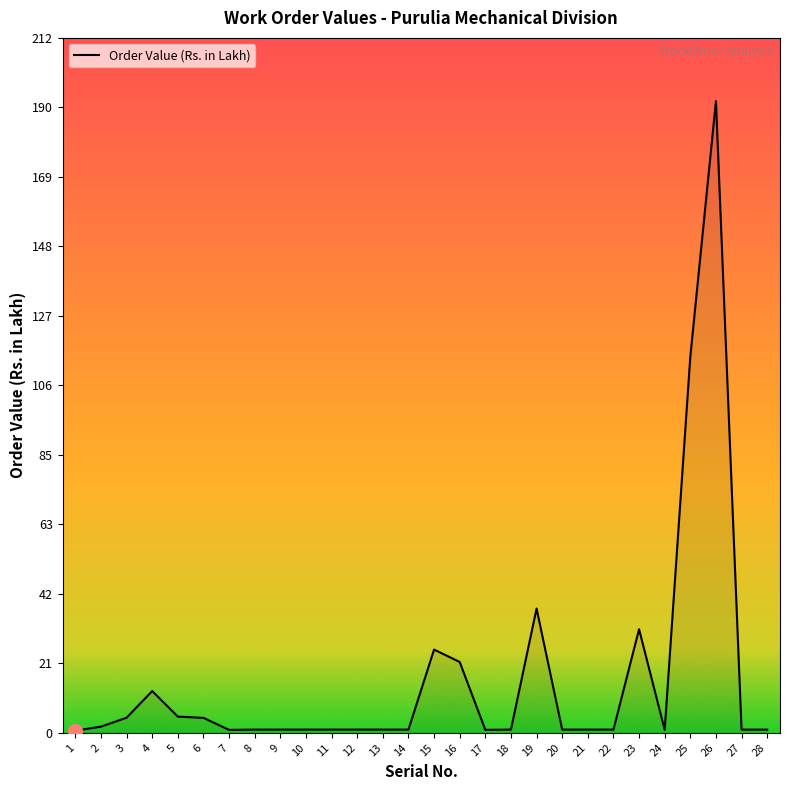

What is the difference between the maximum and minimum values?

191.8